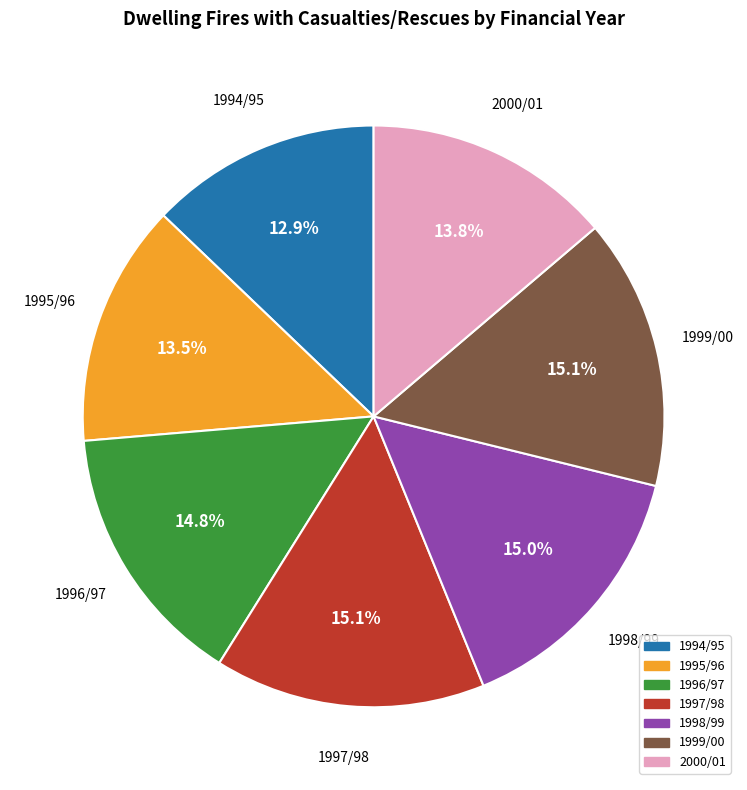

Does any single category account for the majority?

No